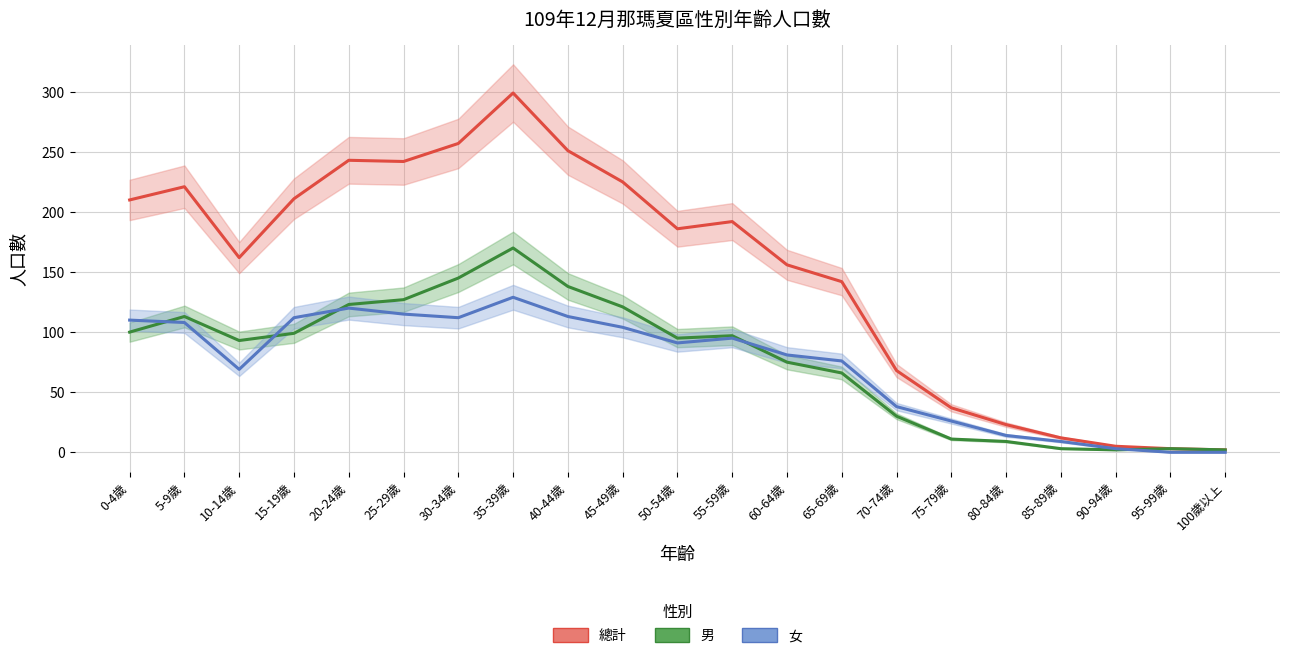

Reading left to right, what are all the values shown in this chart?

總計: 0-4歲=210	5-9歲=221	10-14歲=162	15-19歲=211	20-24歲=243	25-29歲=242	30-34歲=257	35-39歲=299	40-44歲=251	45-49歲=225	50-54歲=186	55-59歲=192	60-64歲=156	65-69歲=142	70-74歲=68	75-79歲=37	80-84歲=23	85-89歲=12	90-94歲=5	95-99歲=3	100歲以上=2
男: 0-4歲=100	5-9歲=113	10-14歲=93	15-19歲=99	20-24歲=123	25-29歲=127	30-34歲=145	35-39歲=170	40-44歲=138	45-49歲=121	50-54歲=95	55-59歲=97	60-64歲=75	65-69歲=66	70-74歲=30	75-79歲=11	80-84歲=9	85-89歲=3	90-94歲=2	95-99歲=3	100歲以上=2
女: 0-4歲=110	5-9歲=108	10-14歲=69	15-19歲=112	20-24歲=120	25-29歲=115	30-34歲=112	35-39歲=129	40-44歲=113	45-49歲=104	50-54歲=91	55-59歲=95	60-64歲=81	65-69歲=76	70-74歲=38	75-79歲=26	80-84歲=14	85-89歲=9	90-94歲=3	95-99歲=0	100歲以上=0